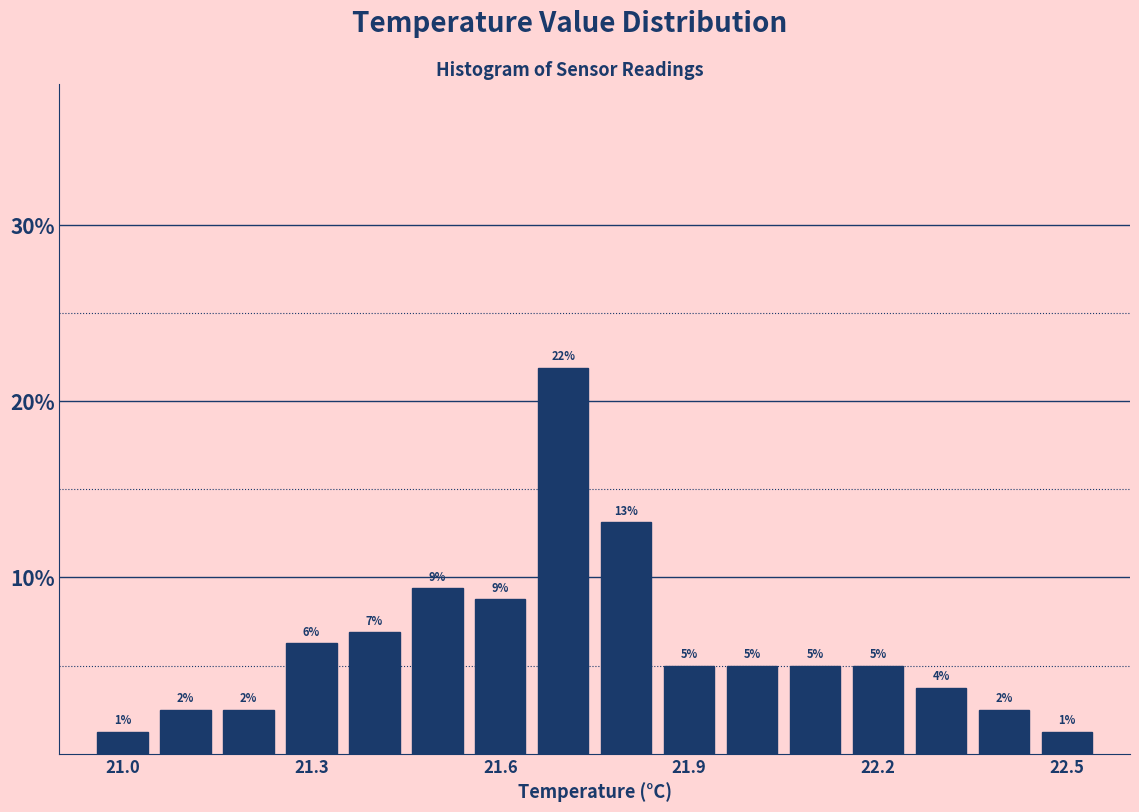

Read against the x-axis, roughly where is the centre of the tallest bar?

21.70